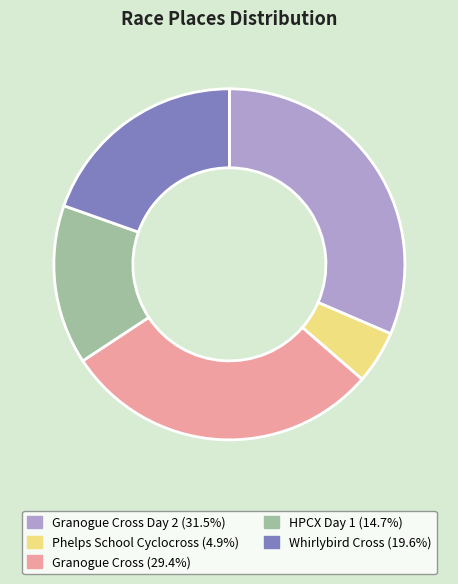

Is there a majority slice in this chart?

No